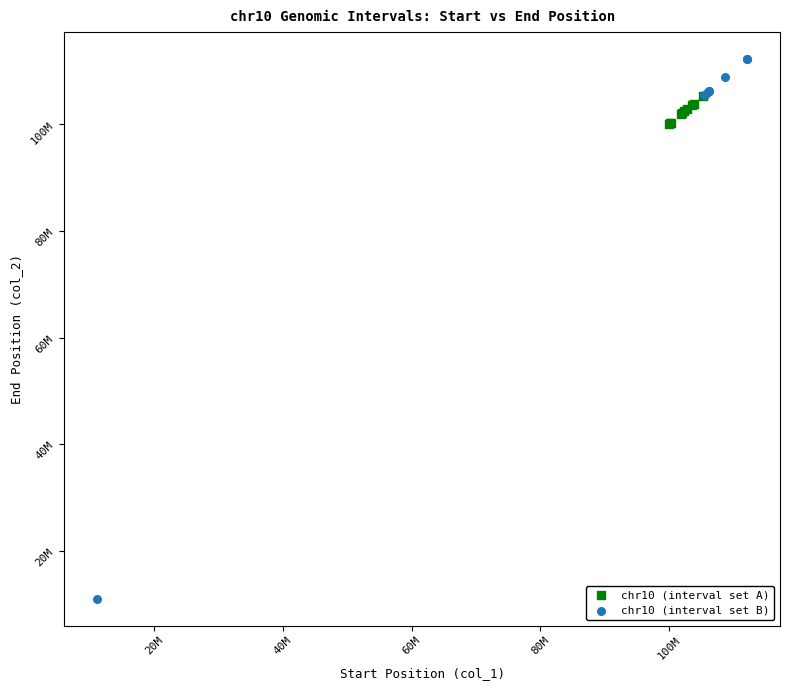

What are all the series names shown in the legend?

chr10 (interval set A), chr10 (interval set B)